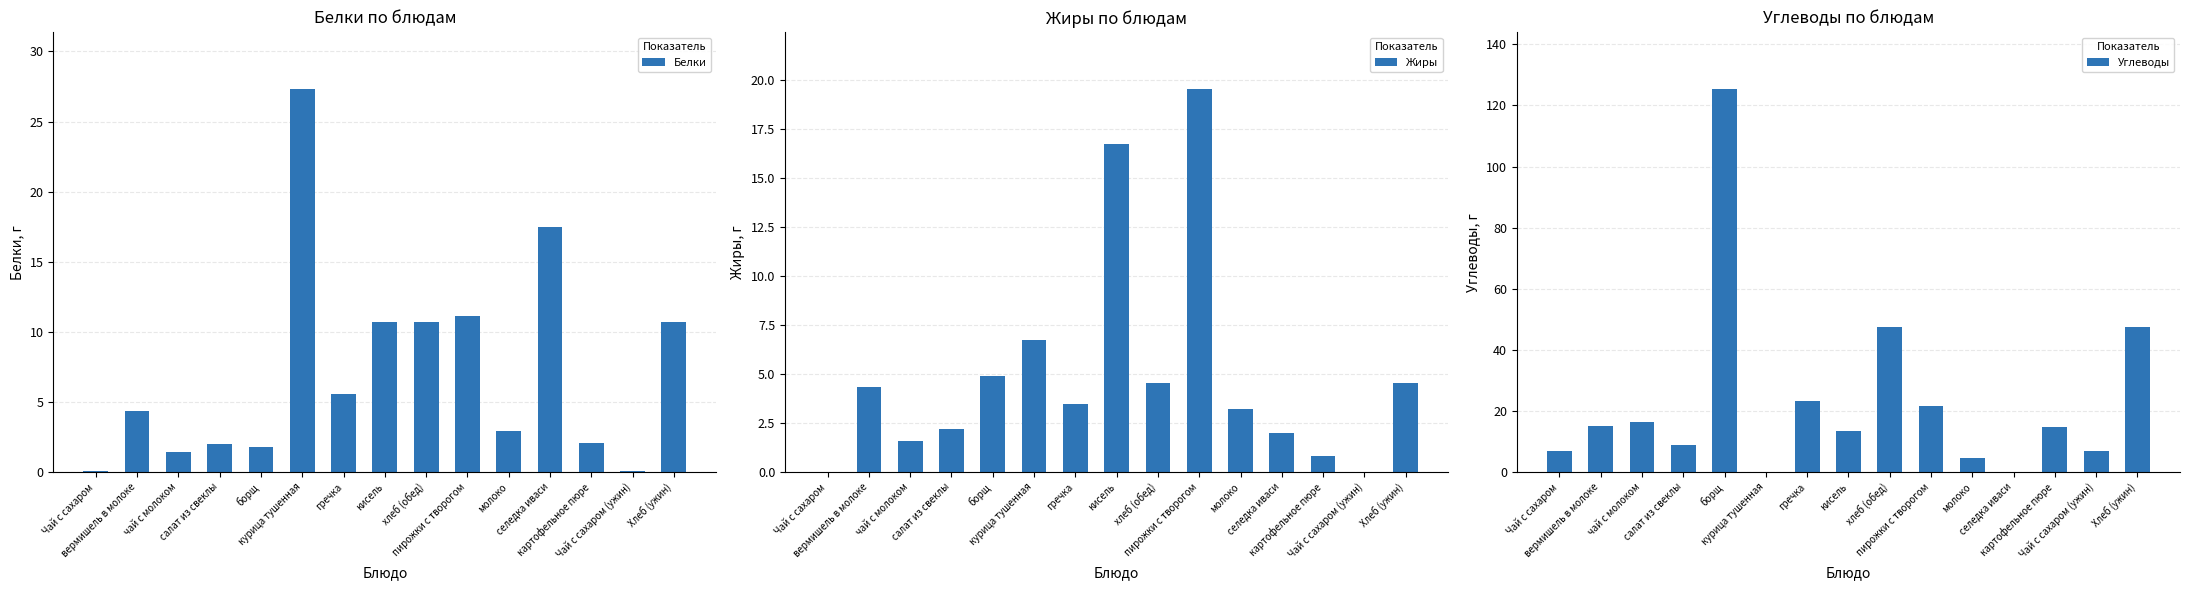

At Хлеб (ужин), list the series in order from largest to smallest.

Углеводы, Белки, Жиры